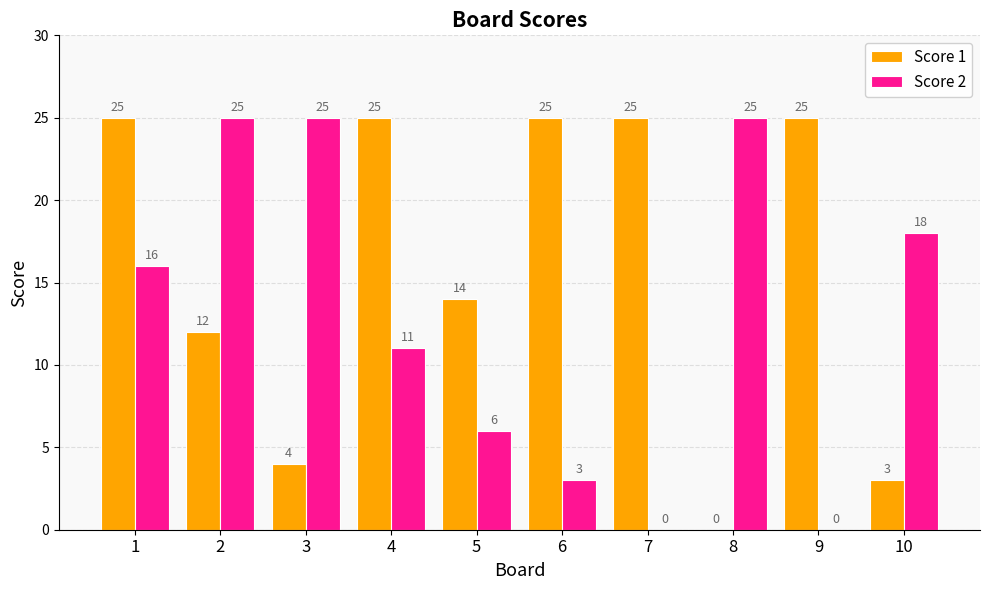

Reading left to right, transcribe all the data shown in this chart.

Score 1: 25	12	4	25	14	25	25	0	25	3
Score 2: 16	25	25	11	6	3	0	25	0	18